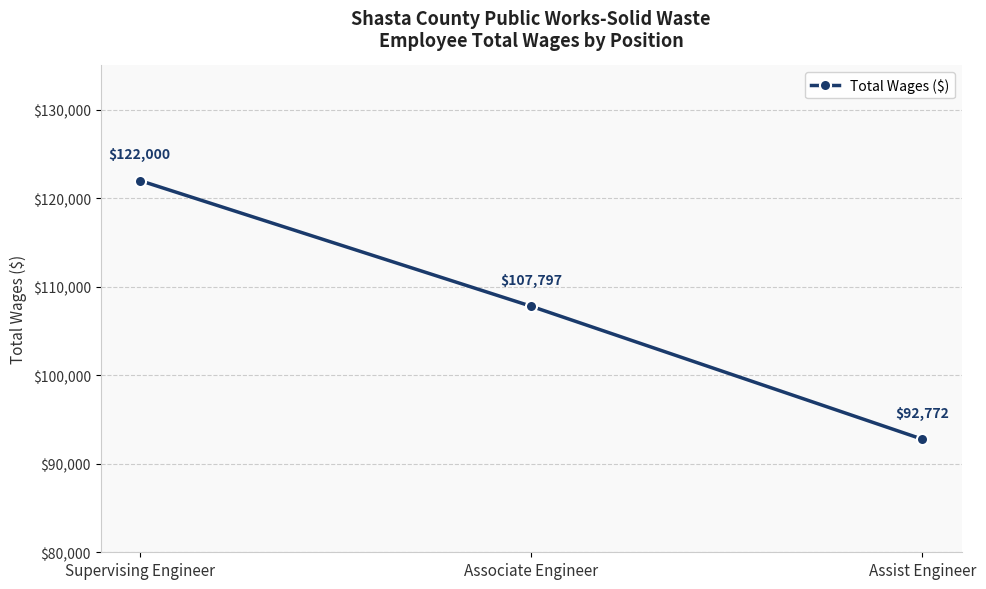

What is the change in value from Associate Engineer to Assist Engineer?

-15025